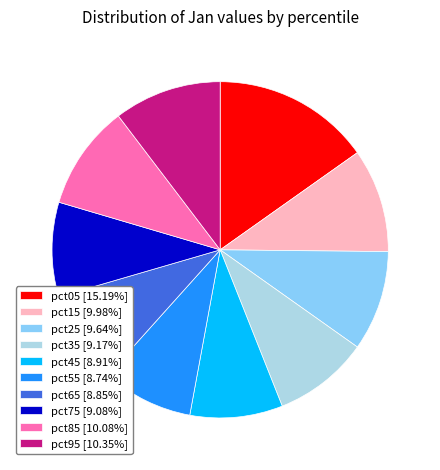

Is the sum of pct25 [9.64%] and pct15 [9.98%] greater than half?

No